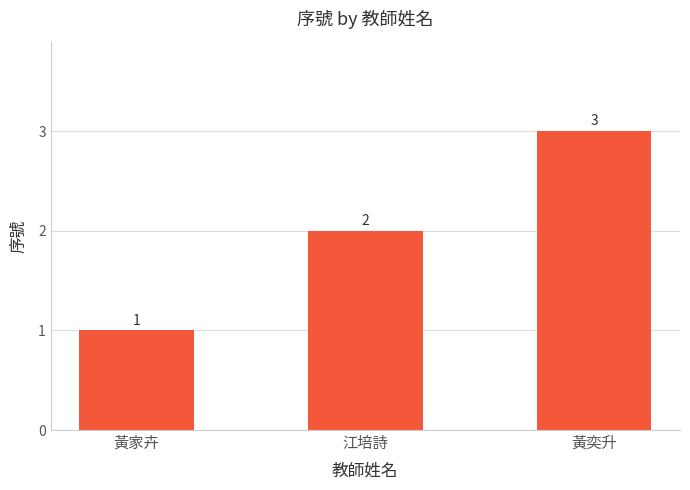

Are the bars horizontal?

No